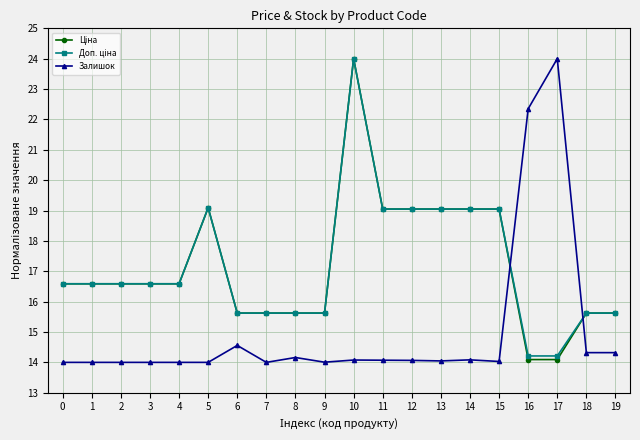

What is the value of the Залишок point at the 15th from the left?

14.1